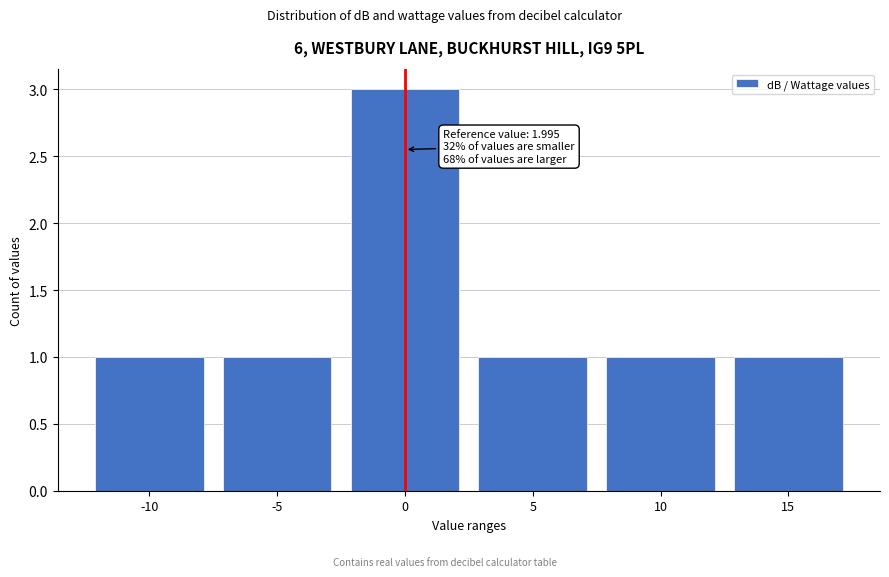

Reading right to left, transcribe all the data shown in this chart.

15=1	10=1	5=1	0=3	-5=1	-10=1